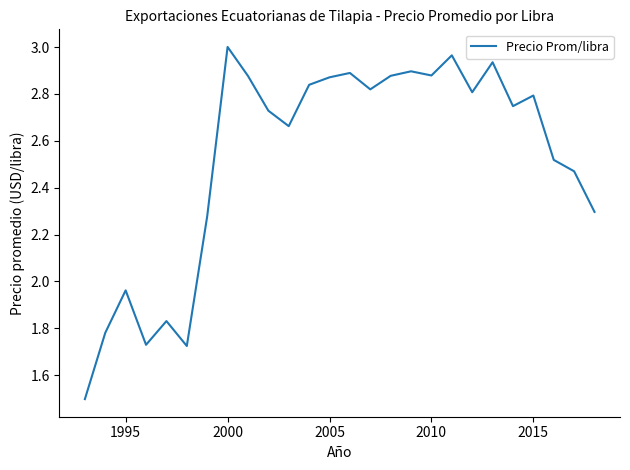

What is the difference between the maximum and minimum values?

1.5